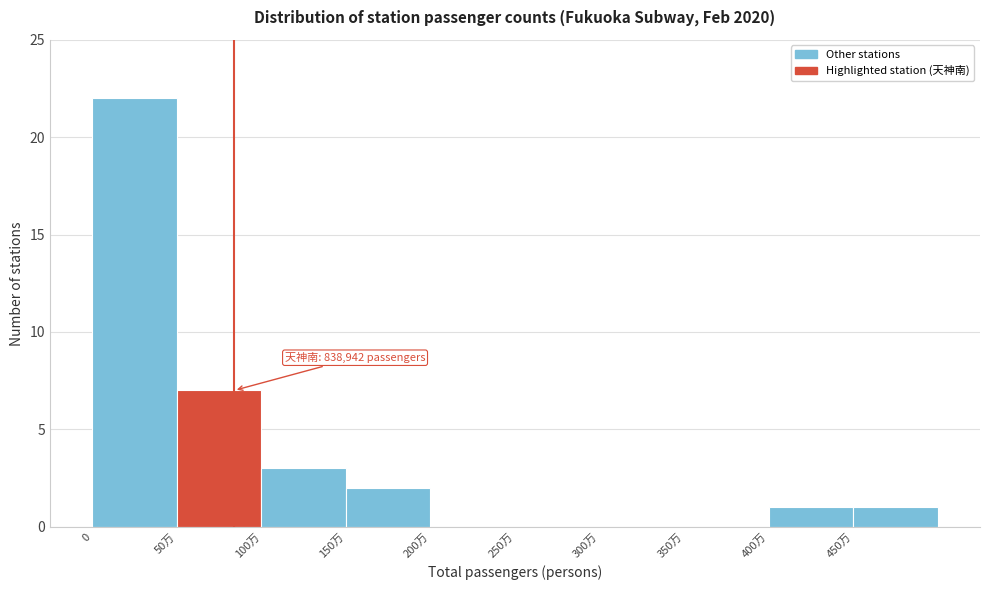

Reading left to right, extract all data points from this chart.

0=22	50万=7	100万=3	150万=2	200万=0	250万=0	300万=0	350万=0	400万=1	450万=1